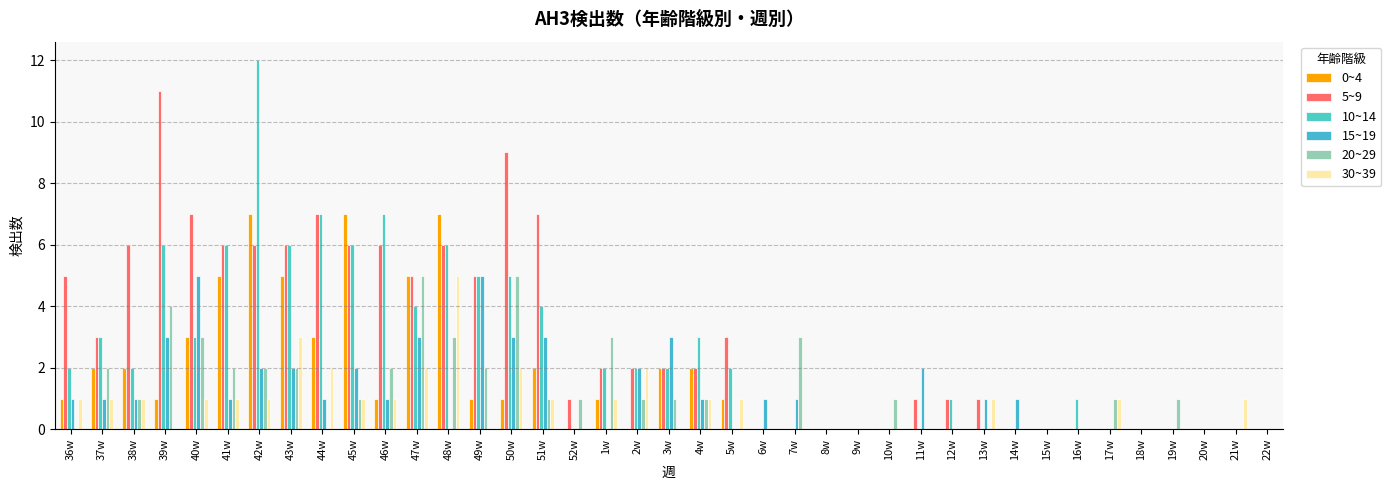

What is the maximum value for 20~29?

5